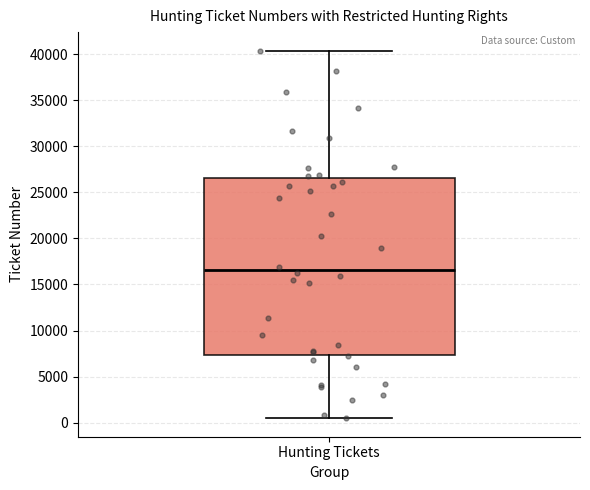

Transcribe this box plot: give where the median line is, the range the box spans, and where the two whiskers end, as read against the y-axis. The values are not printed on the chart, so give them approximately, as read against the axis.

median 16500, box 7500 to 26500, whiskers 500 to 40500